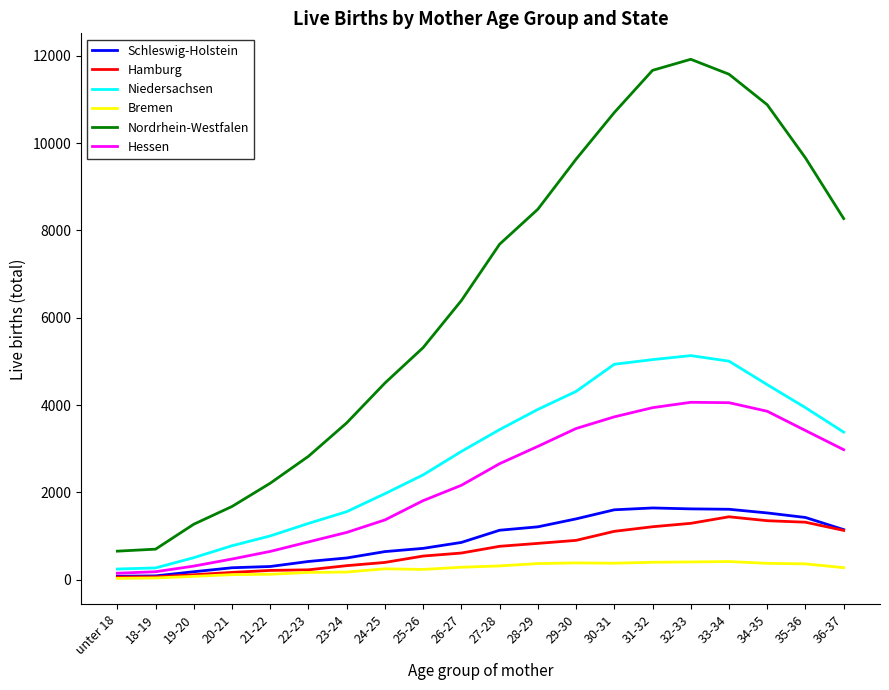

Is the value of Hamburg at 33-34 greater than the value of Niedersachsen at 22-23?

Yes